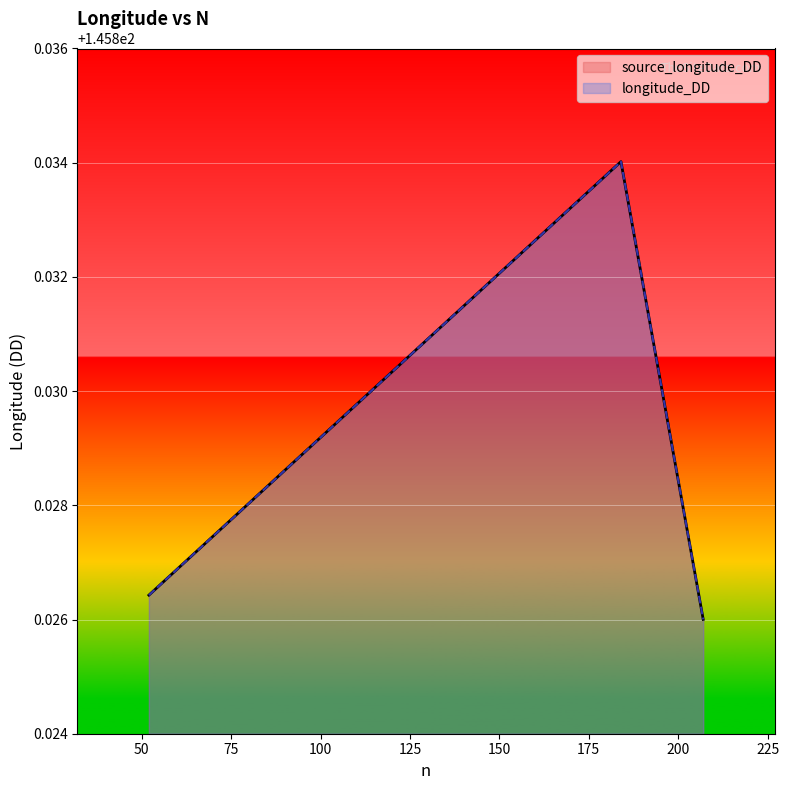

How many lines are shown in the chart?

2